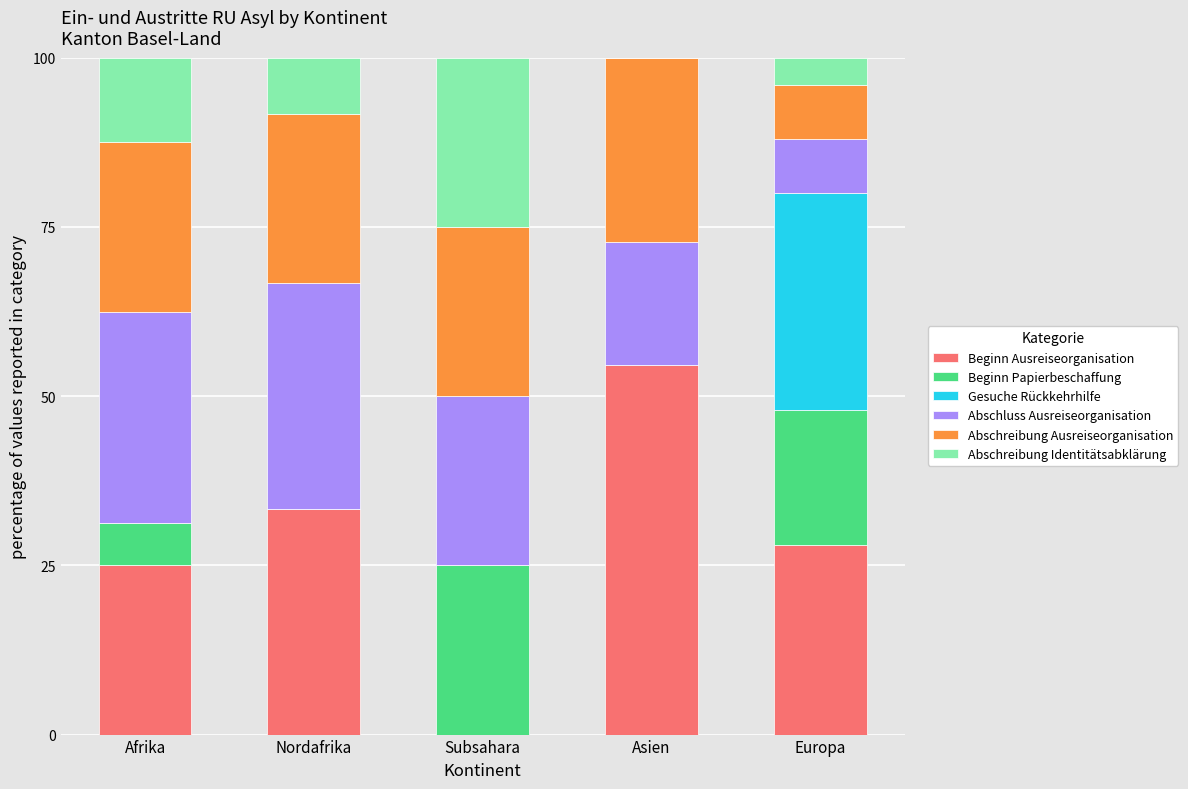

True or false: Beginn Ausreiseorganisation has a value of 33.3 at Nordafrika.

True